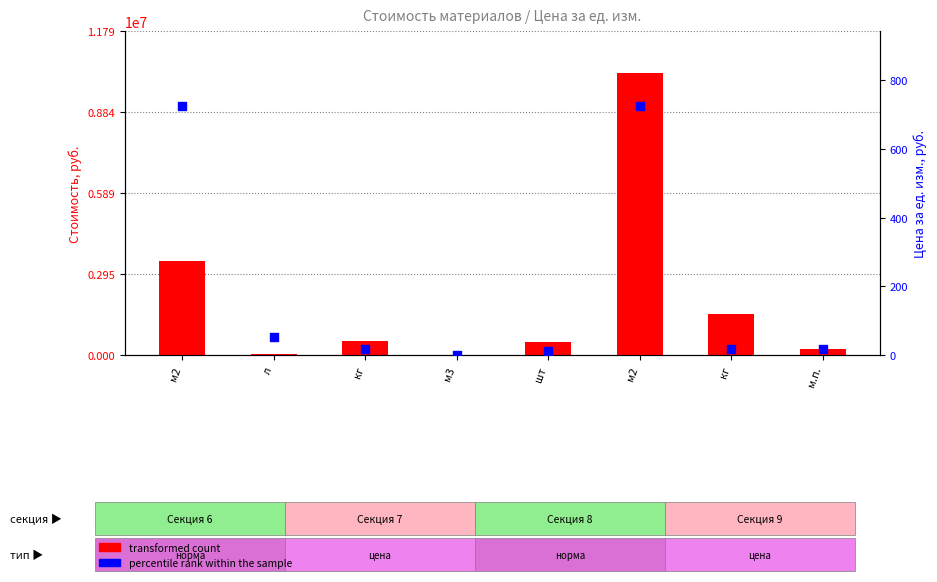

Which series has the largest Y range (max minus min)?

transformed count